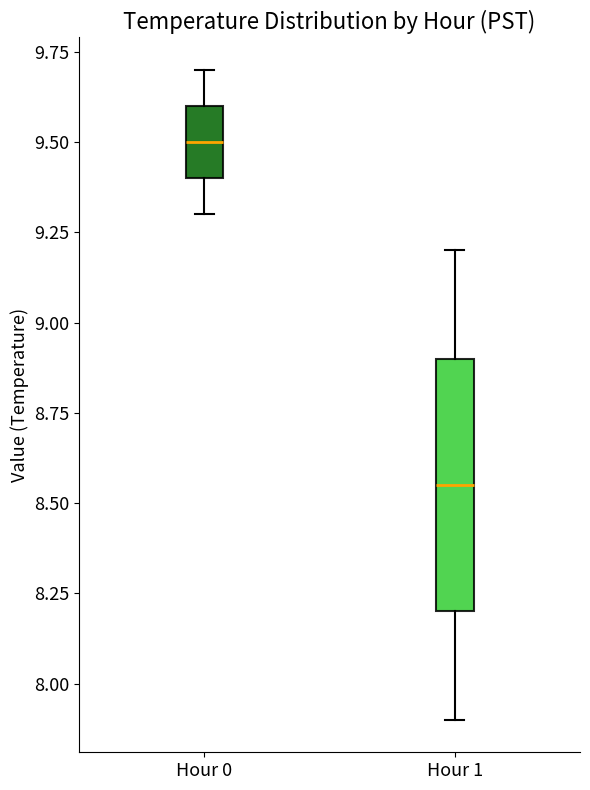

Reading left to right, read every box against the y-axis: the position of its median line, the range the box covers, and the ends of its whiskers. The values are not printed on the chart, so give them approximately, as read against the axis.

Hour 0: median 9.50, box 9.40 to 9.60, whiskers 9.30 to 9.70
Hour 1: median 8.55, box 8.20 to 8.90, whiskers 7.90 to 9.20